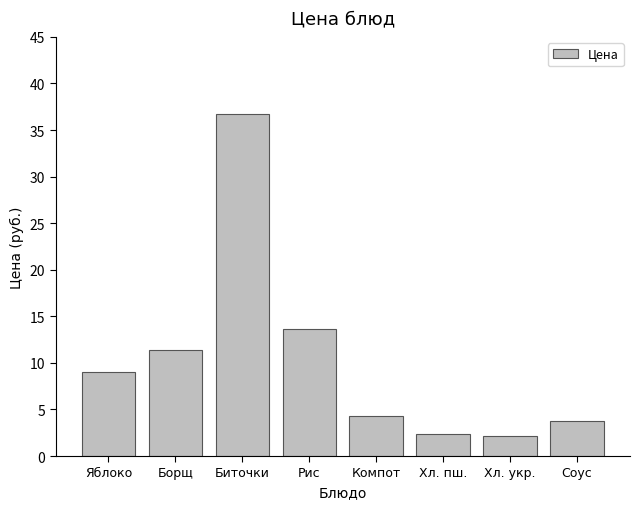

Approximately how many times larger is the value at Рис compared to Биточки?

0.4